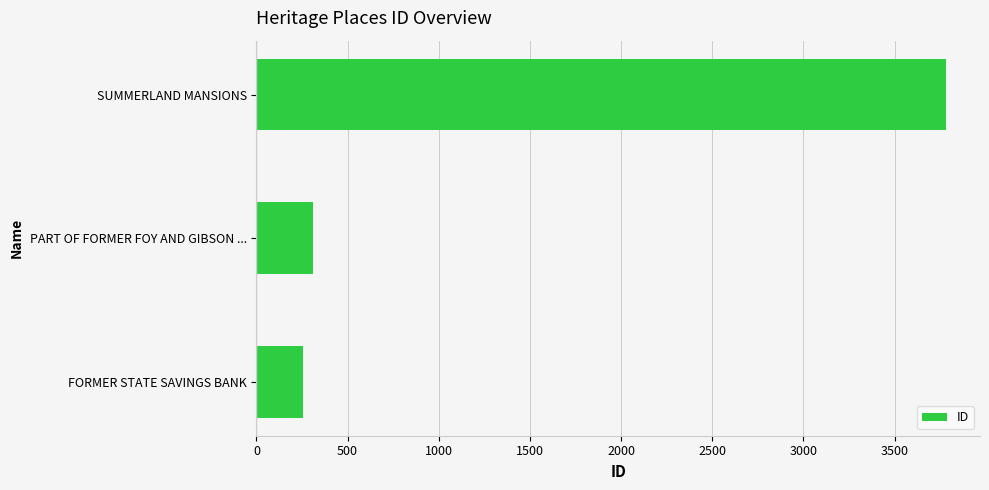

Which has a higher value, SUMMERLAND MANSIONS or PART OF FORMER FOY AND GIBSON ...?

SUMMERLAND MANSIONS